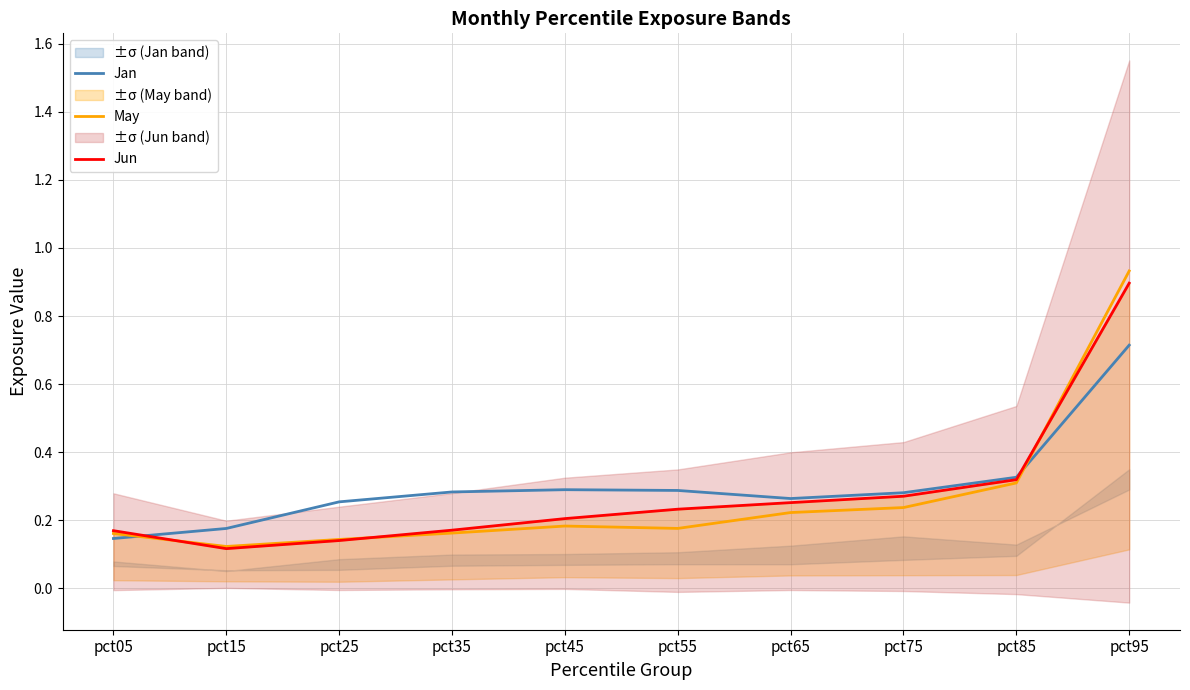

Between which two adjacent categories do Jan and May first intersect?

pct05 and pct15